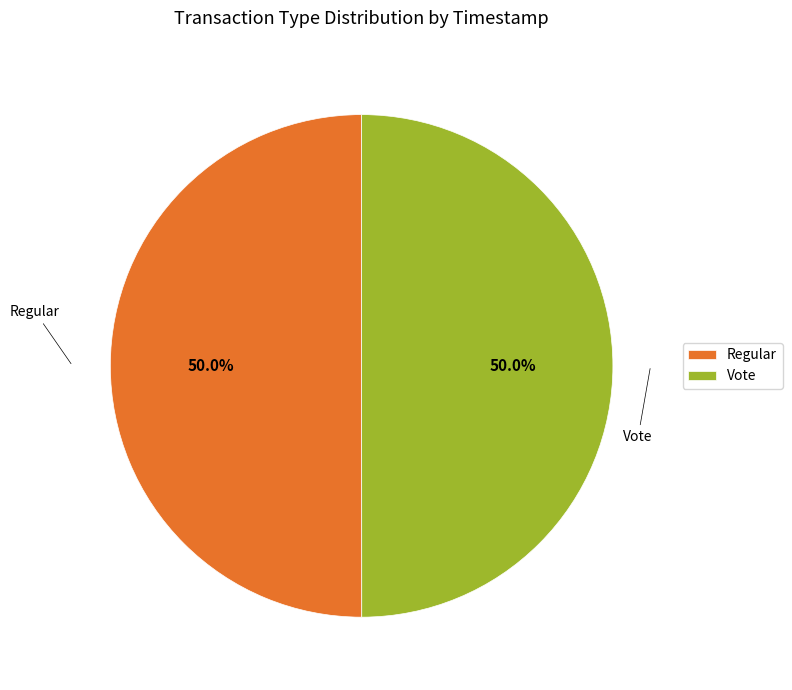

True or false: Regular accounts for 57% of the total.

False